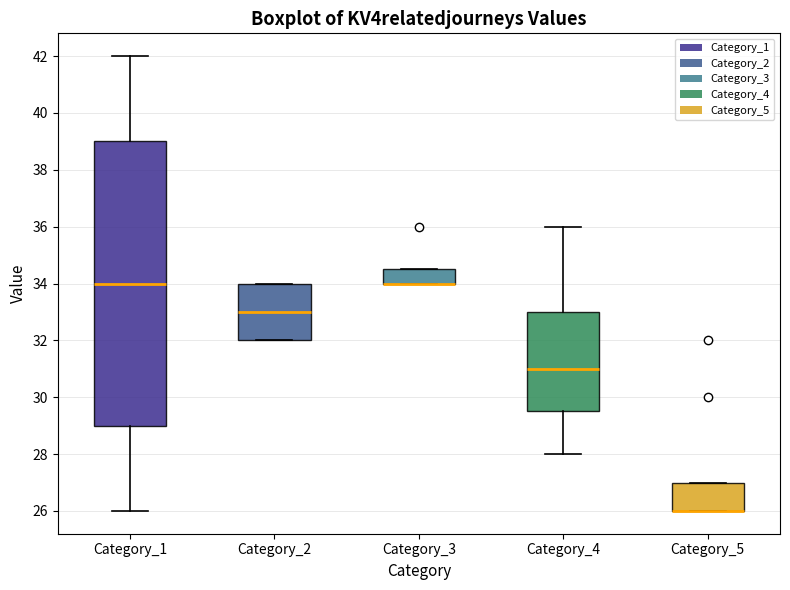

Reading left to right, read every box against the y-axis: the position of its median line, the range the box covers, and the ends of its whiskers. The values are not printed on the chart, so give them approximately, as read against the axis.

Category_1: median 34.0, box 29.0 to 39.0, whiskers 26.0 to 42.0
Category_2: median 33.0, box 32.0 to 34.0, whiskers 32.0 to 34.0
Category_3: median 34.0 (drawn on the box's lower edge), box 34.0 to 34.6, whiskers 34.0 to 34.6
Category_4: median 31.0, box 29.6 to 33.0, whiskers 28.0 to 36.0
Category_5: median 26.0 (drawn on the box's lower edge), box 26.0 to 27.0, whiskers 26.0 to 27.0